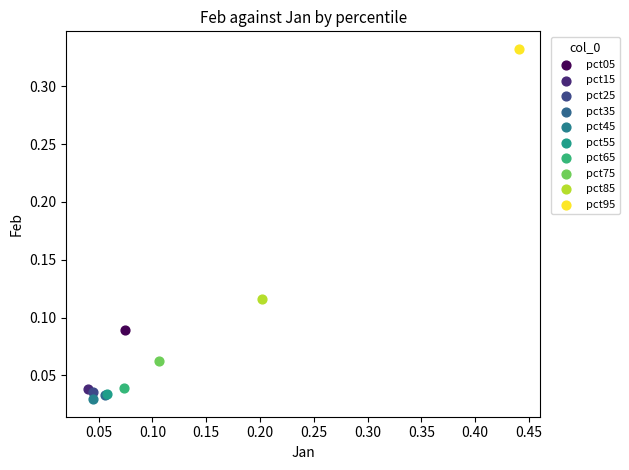

What are all the series names shown in the legend?

pct05, pct15, pct25, pct35, pct45, pct55, pct65, pct75, pct85, pct95